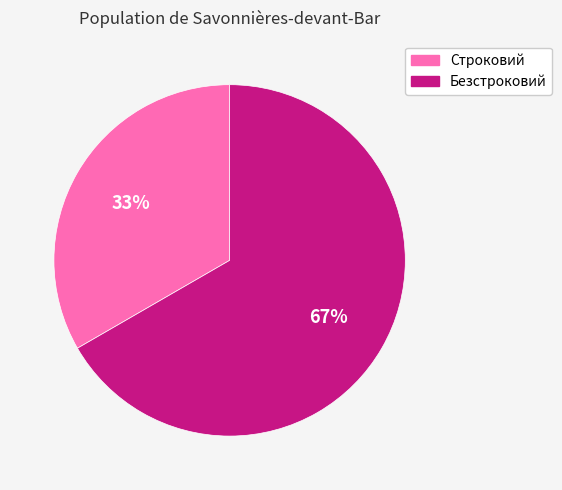

Rank the categories by value from highest to lowest.

Безстроковий, Строковий